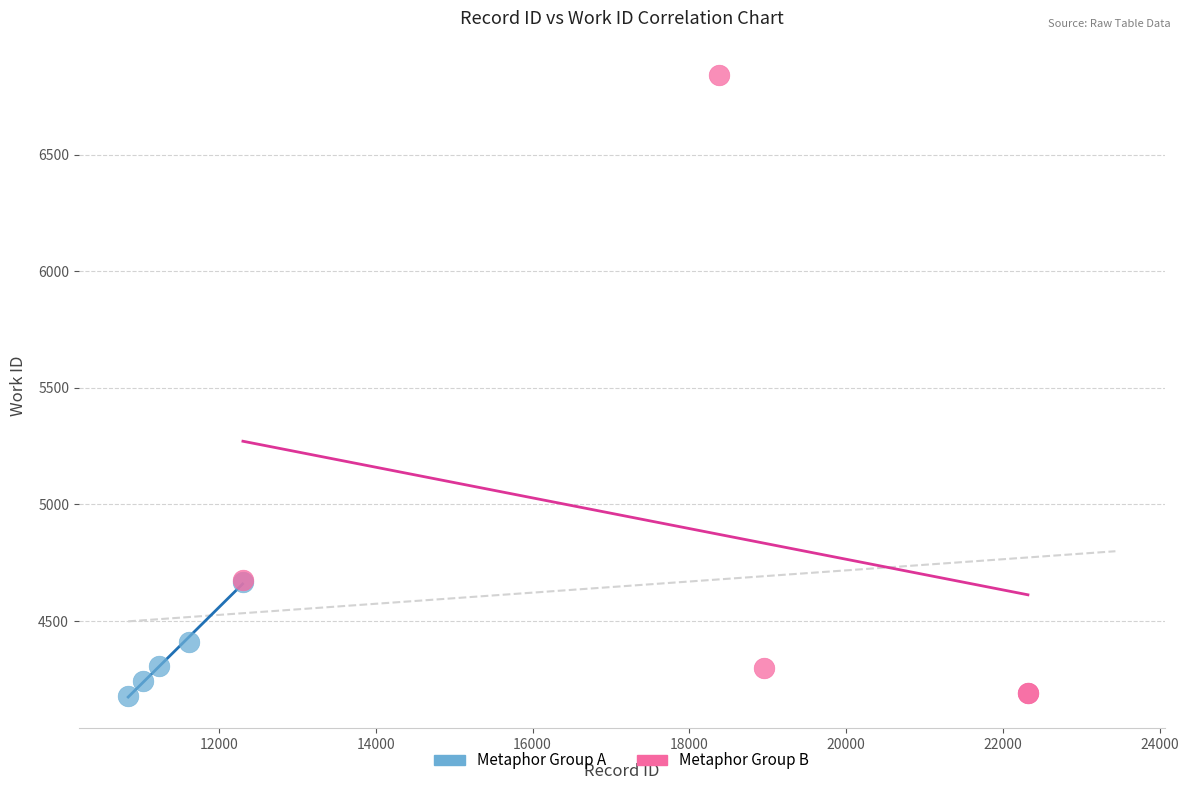

Which series reaches the maximum Y coordinate?

Metaphor Group B